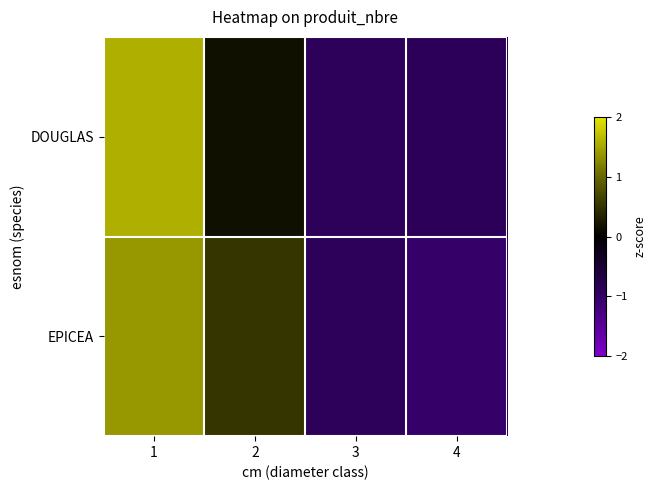

Which category has the highest value across all series?

1